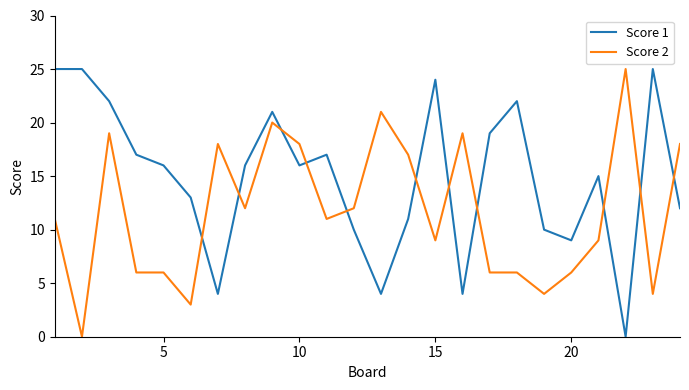

True or false: Score 2 has more than 0 points higher than both neighbors.

True